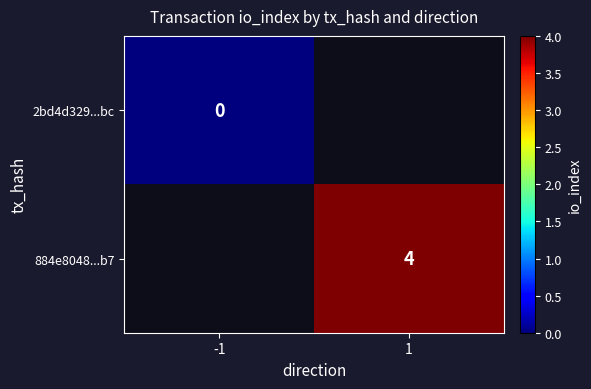

Count the number of data series in this chart.

2